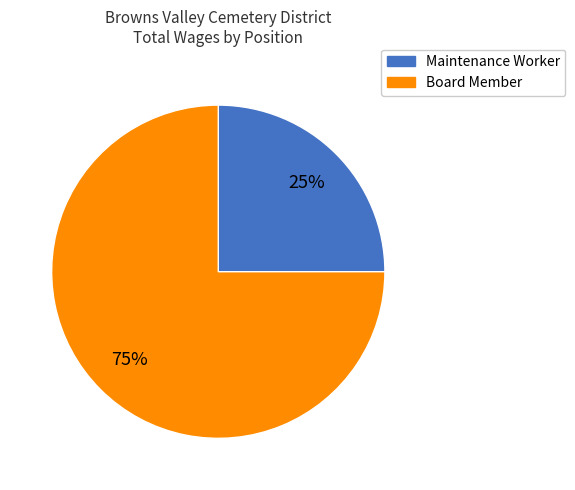

Is Maintenance Worker the majority of the pie?

No